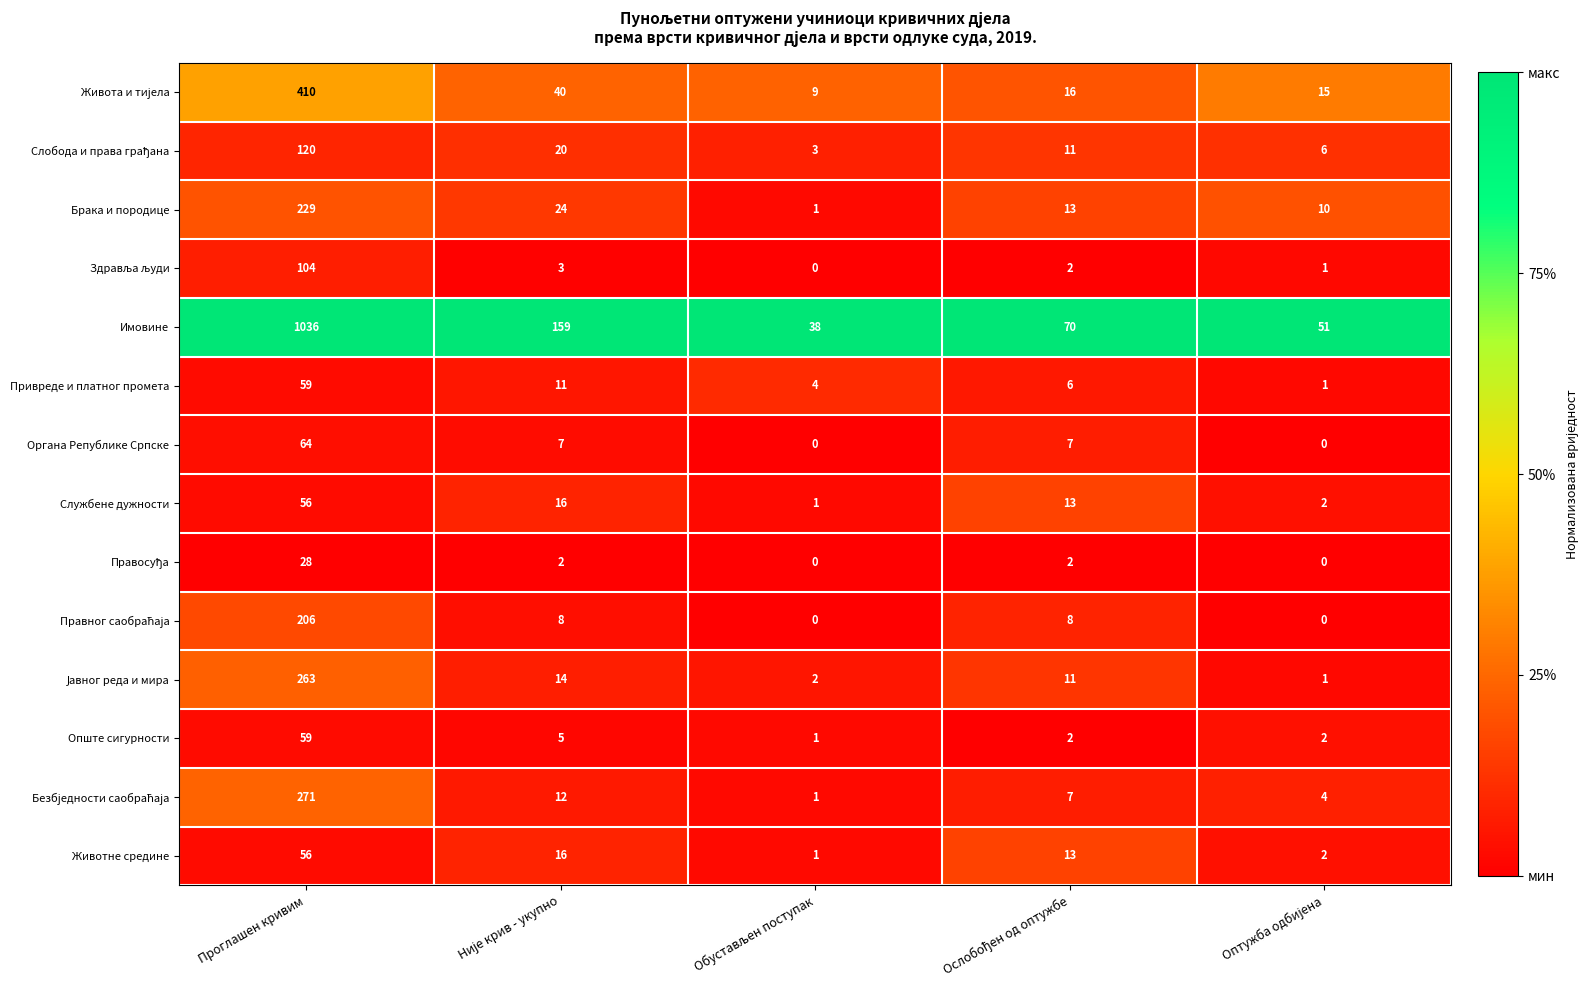

At how many categories does at least one series exceed 0?

5